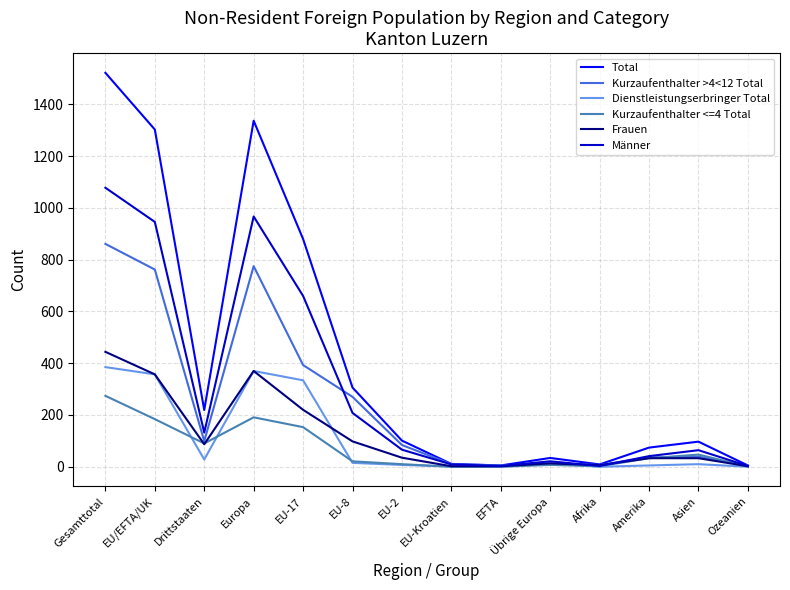

True or false: Frauen and Dienstleistungserbringer Total intersect in this chart.

True